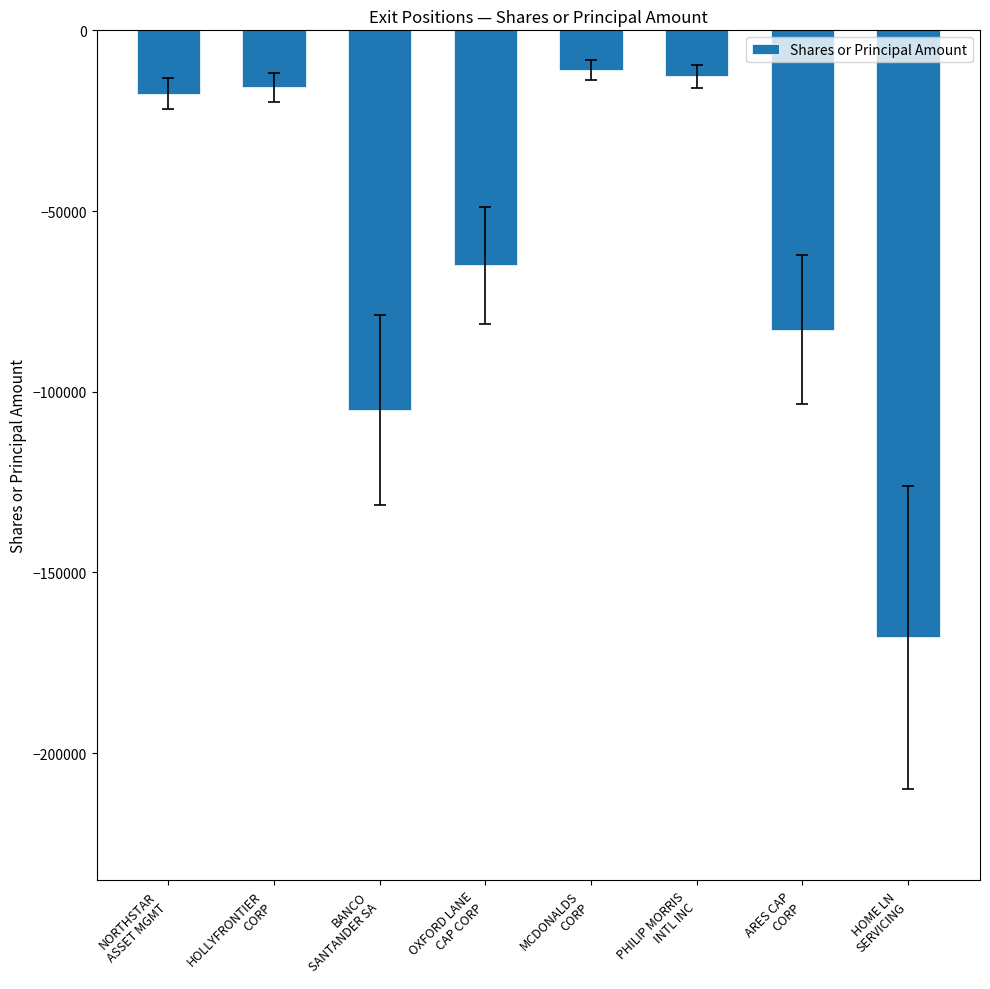

What is the value of the 5th bar from the left?

-10900